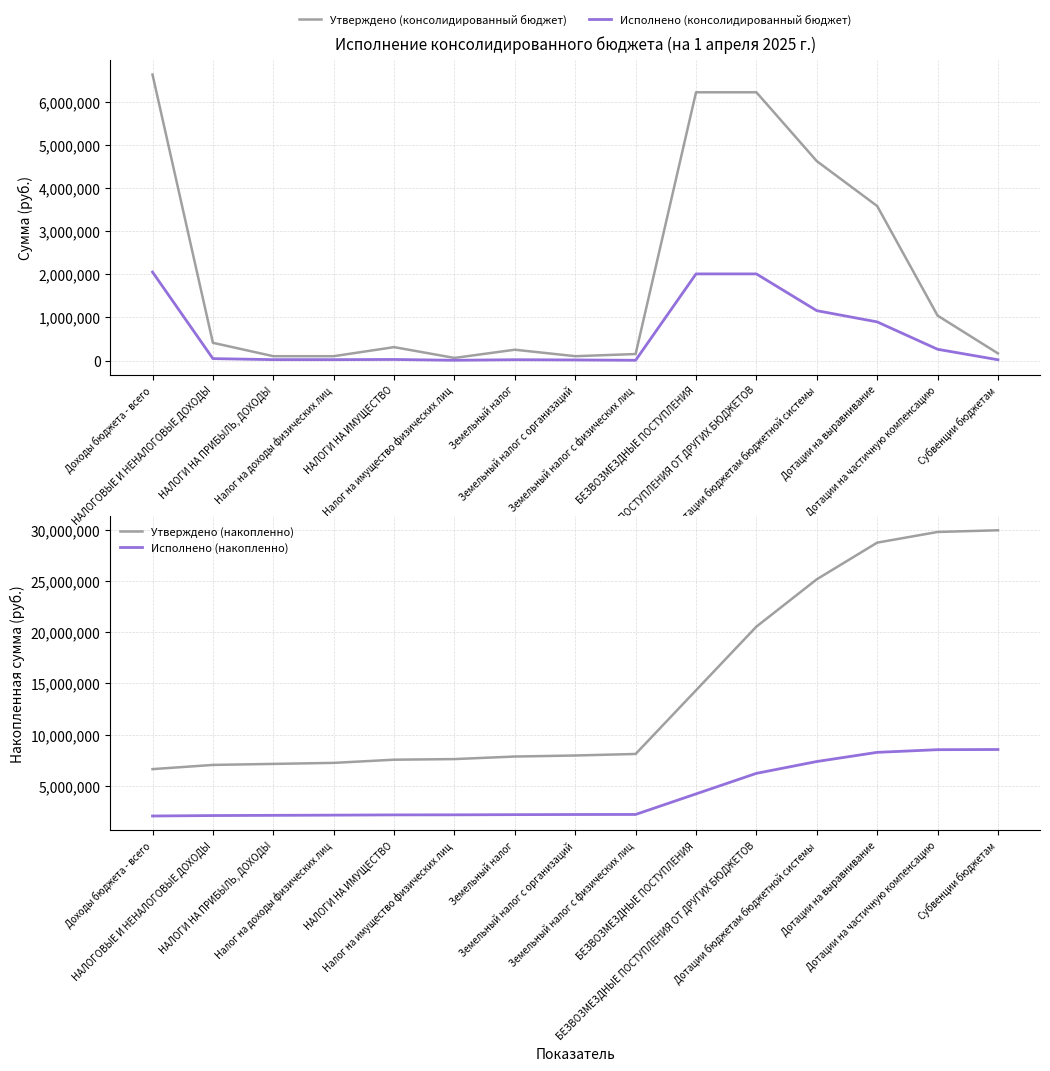

How many lines are shown in the chart?

4